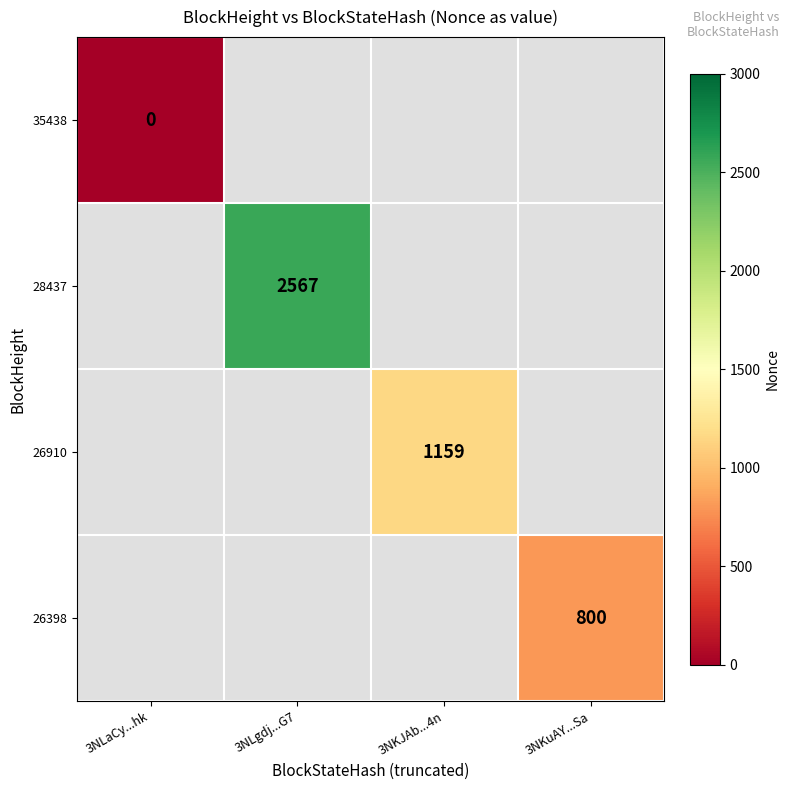

The value of 26910 at 3NKJAb...4n is 1159. True or false?

True